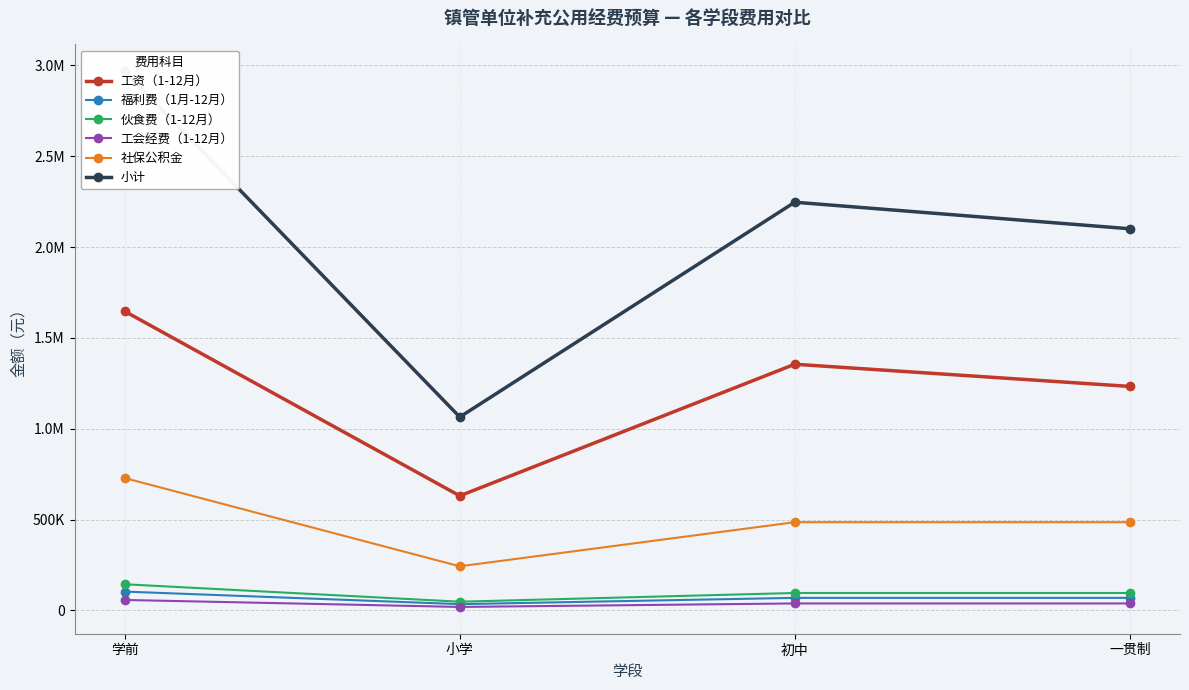

What value does the 福利费（1月-12月） series have at 小学?

34560.0